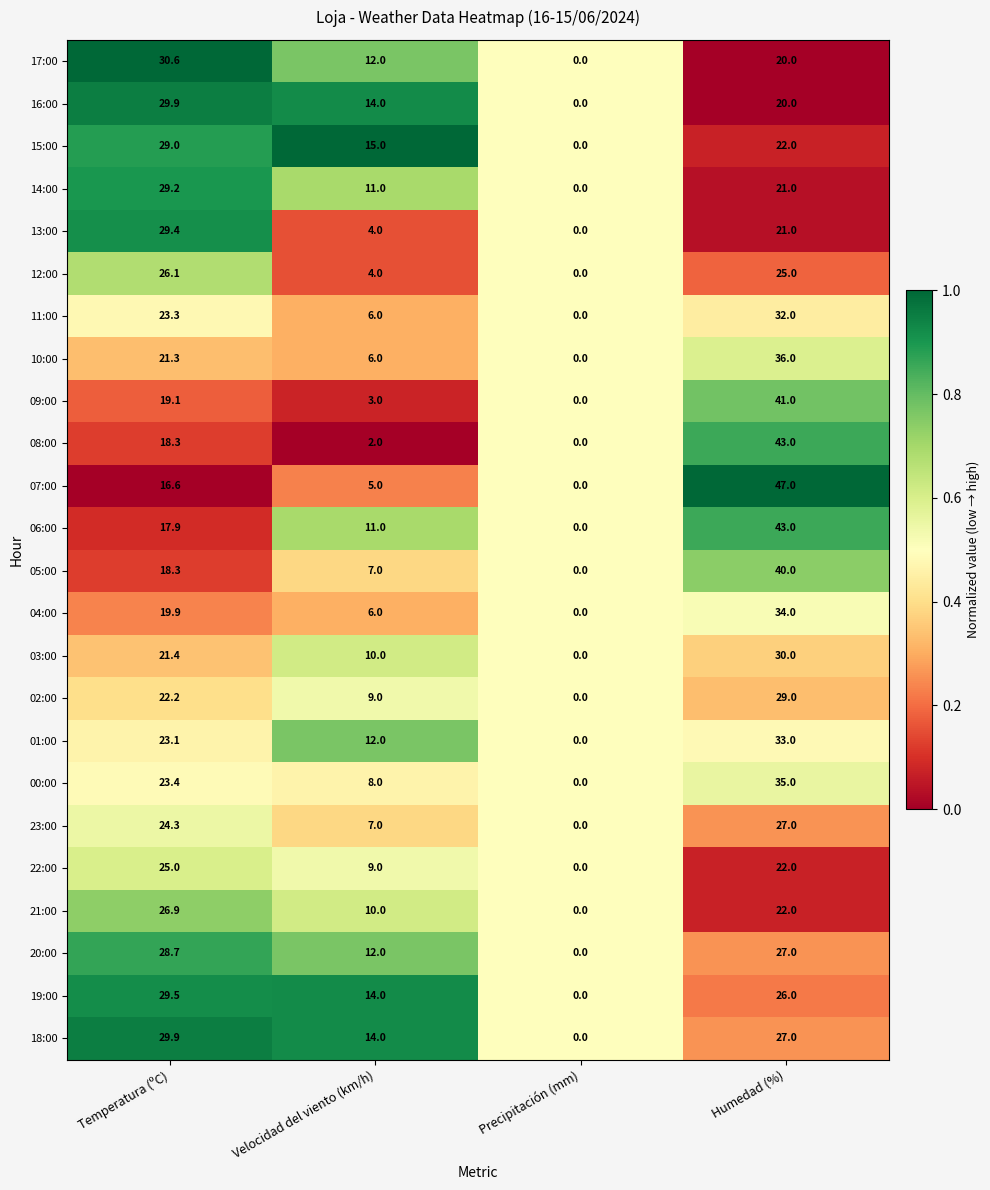

What is the difference between the 16:00 values at Precipitación (mm) and Humedad (%)?

20.0